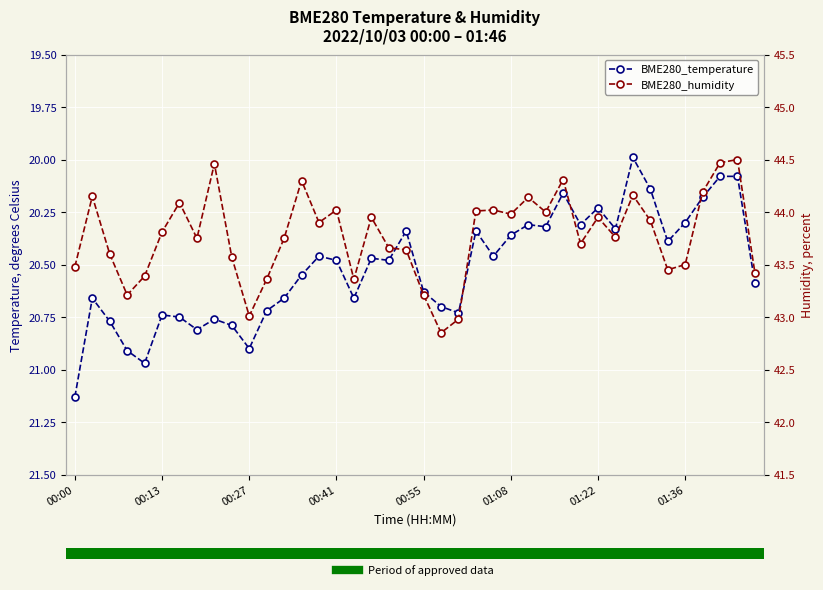

Which series changed the most between 19 and 32?

BME280_humidity